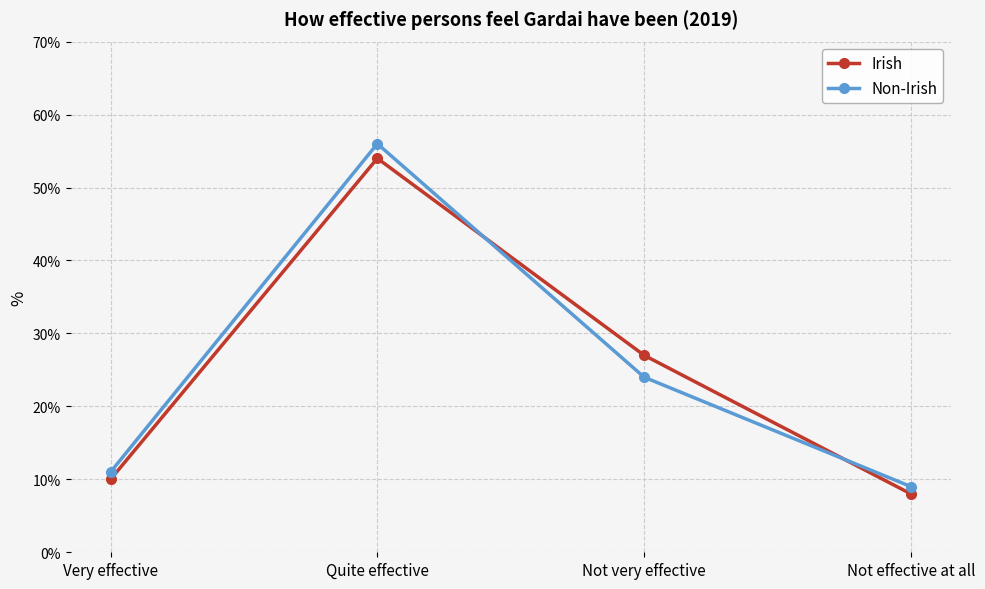

What is the highest value of the Irish series?

54